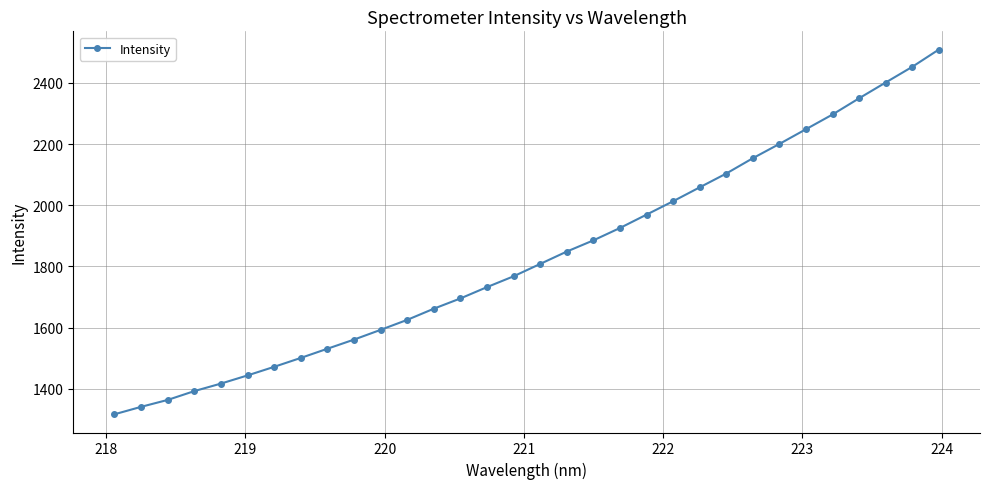

True or false: the data has more than 2 interior local peaks.

False